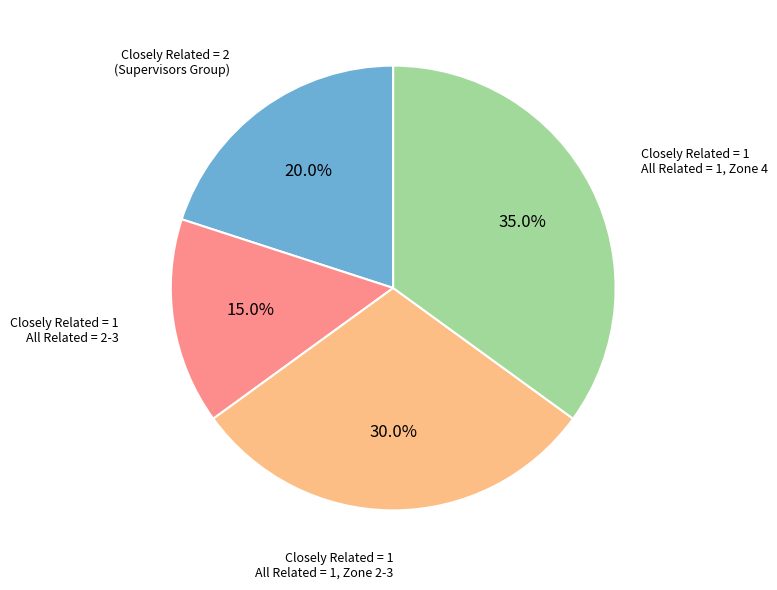

Is there a majority slice in this chart?

No